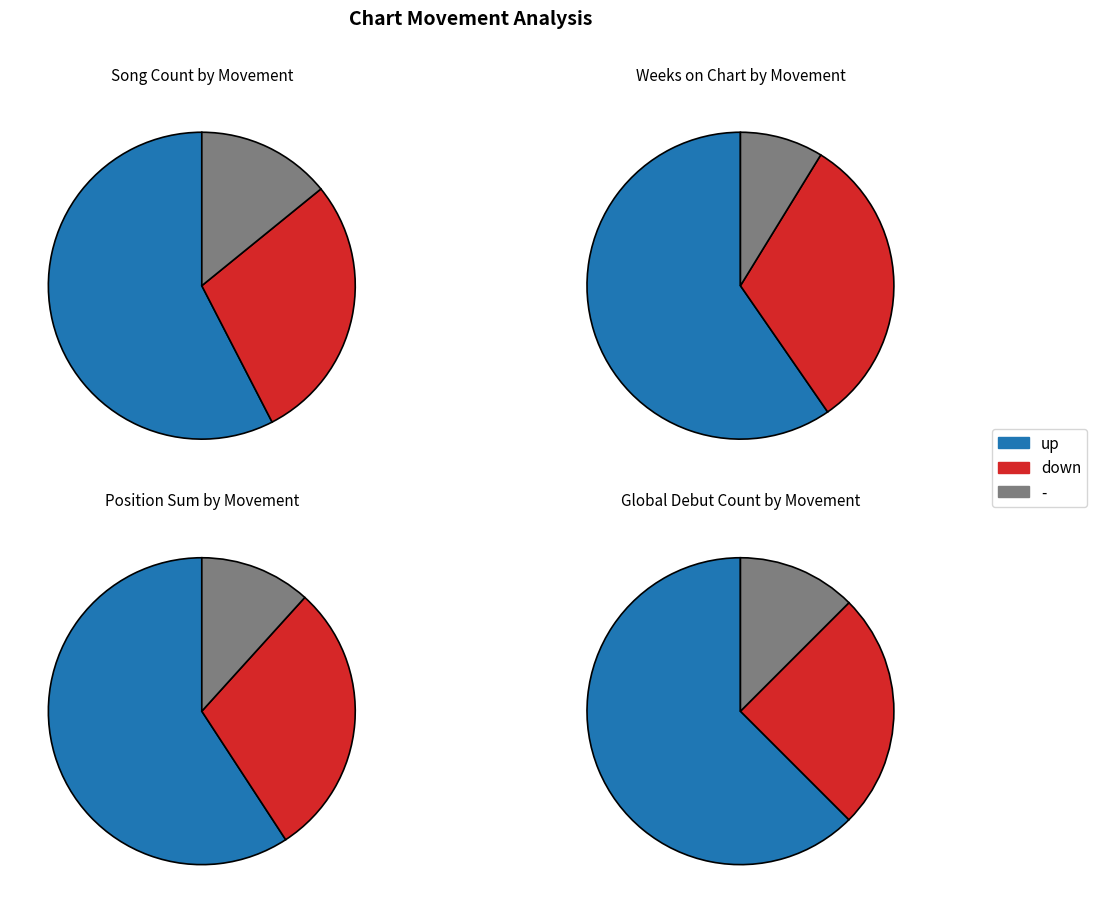

To the nearest percent, what is the average slice percentage?

33%